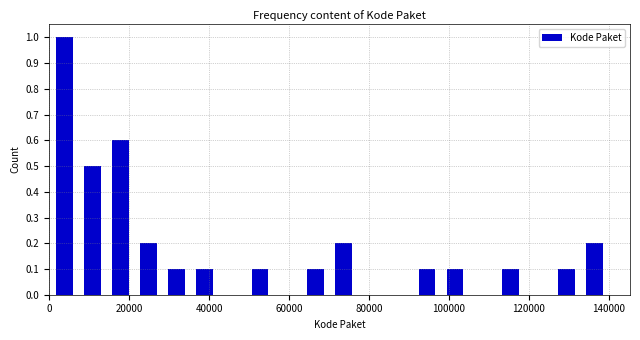

Read against the x-axis, roughly where is the centre of the tallest bar?

4000